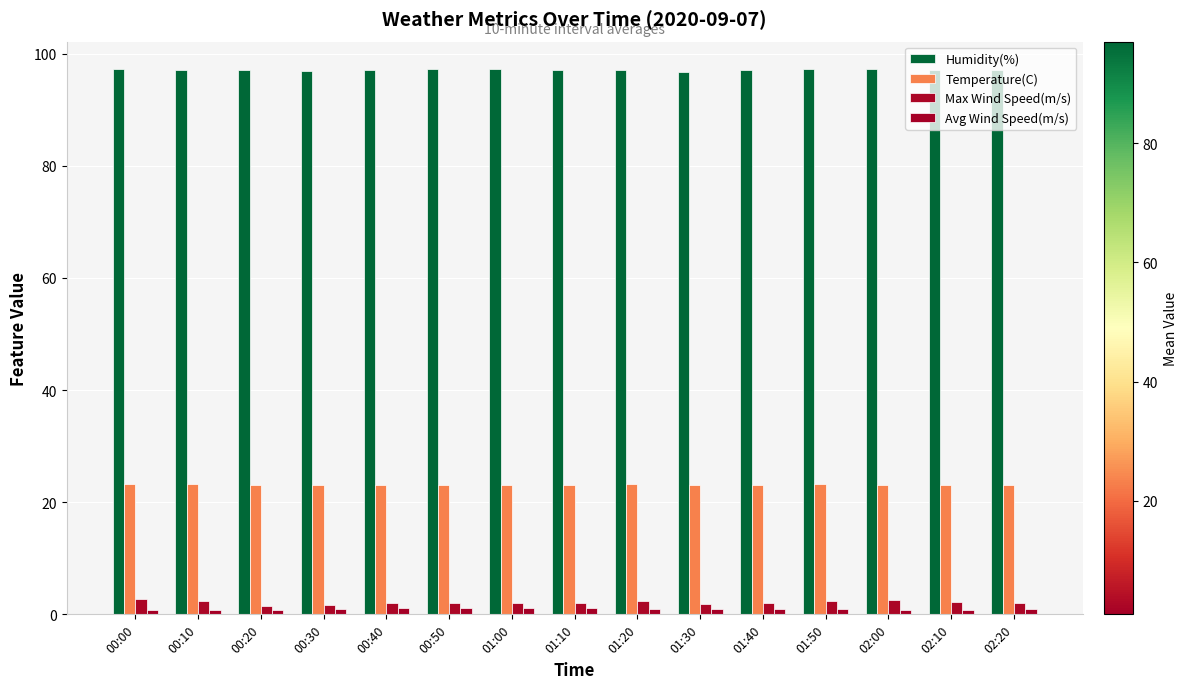

What position from the left is 00:40?

5